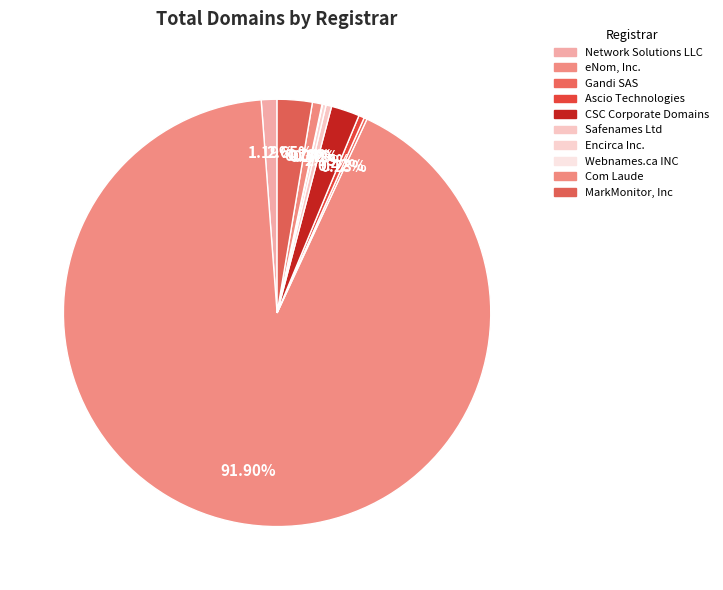

True or false: Ascio Technologies accounts for 0% of the total.

True